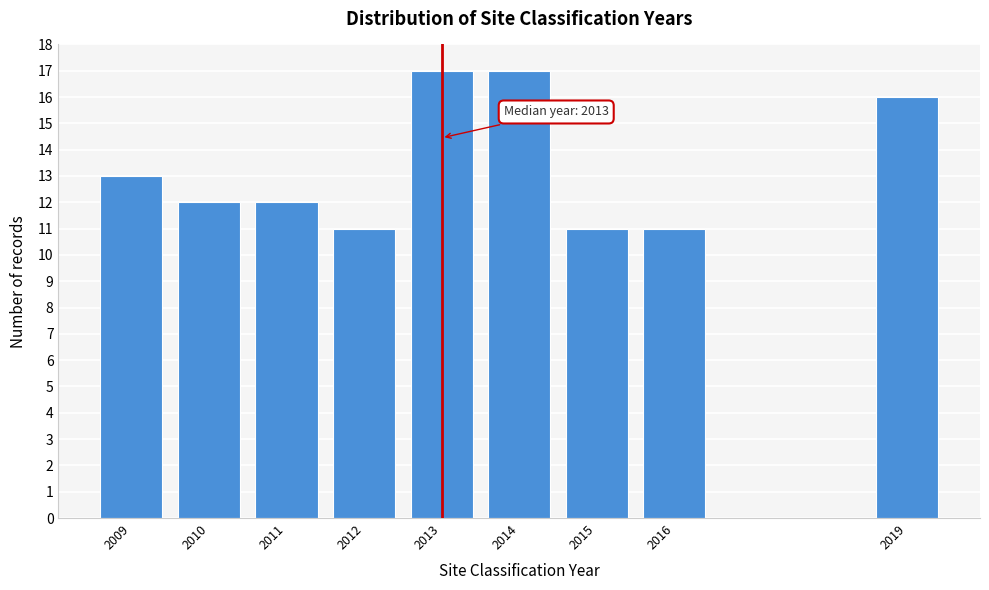

Reading right to left, what are all the values shown in this chart?

2019=16	2016=11	2015=11	2014=17	2013=17	2012=11	2011=12	2010=12	2009=13